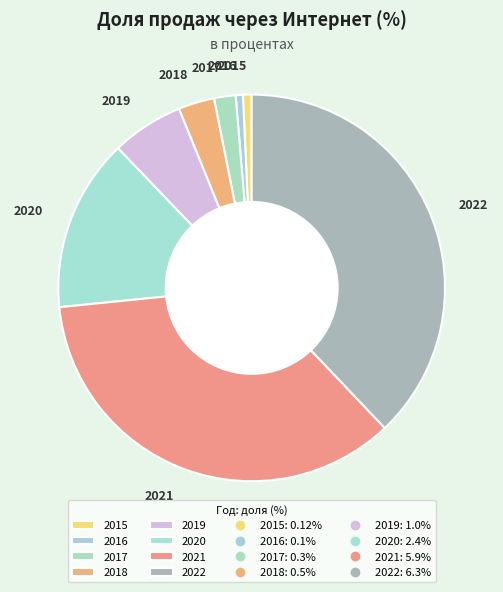

Which has a higher value, 2016 or 2019?

2019